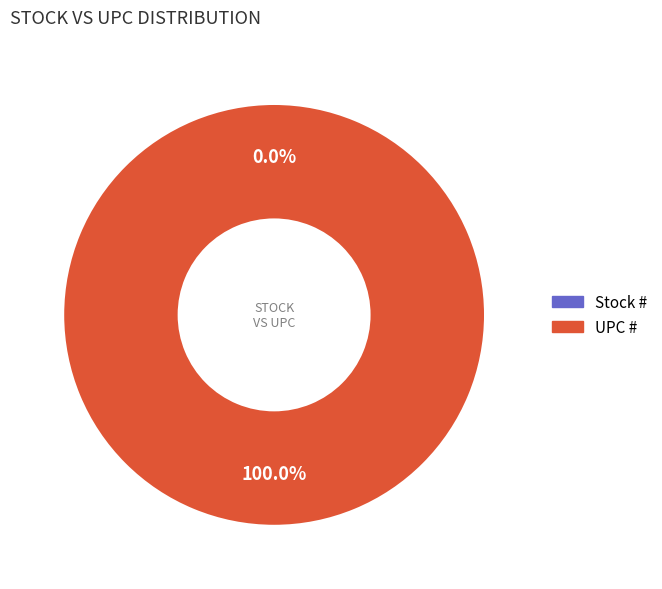

Does UPC # represent more than half of the total?

Yes